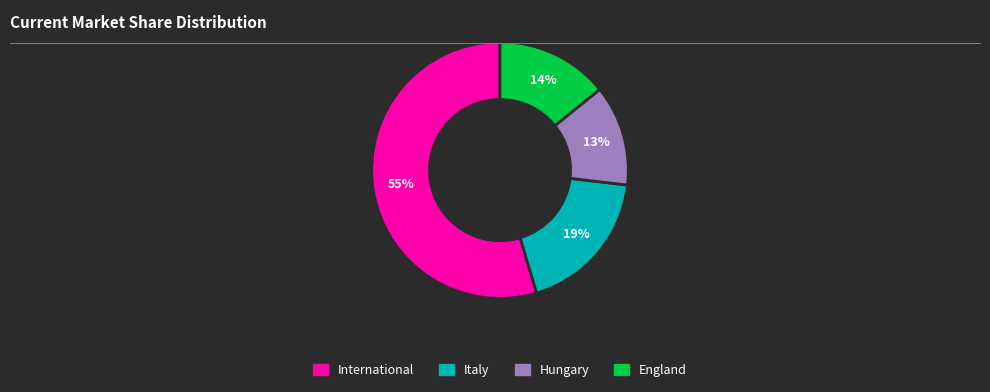

Which has a higher value, England or International?

International